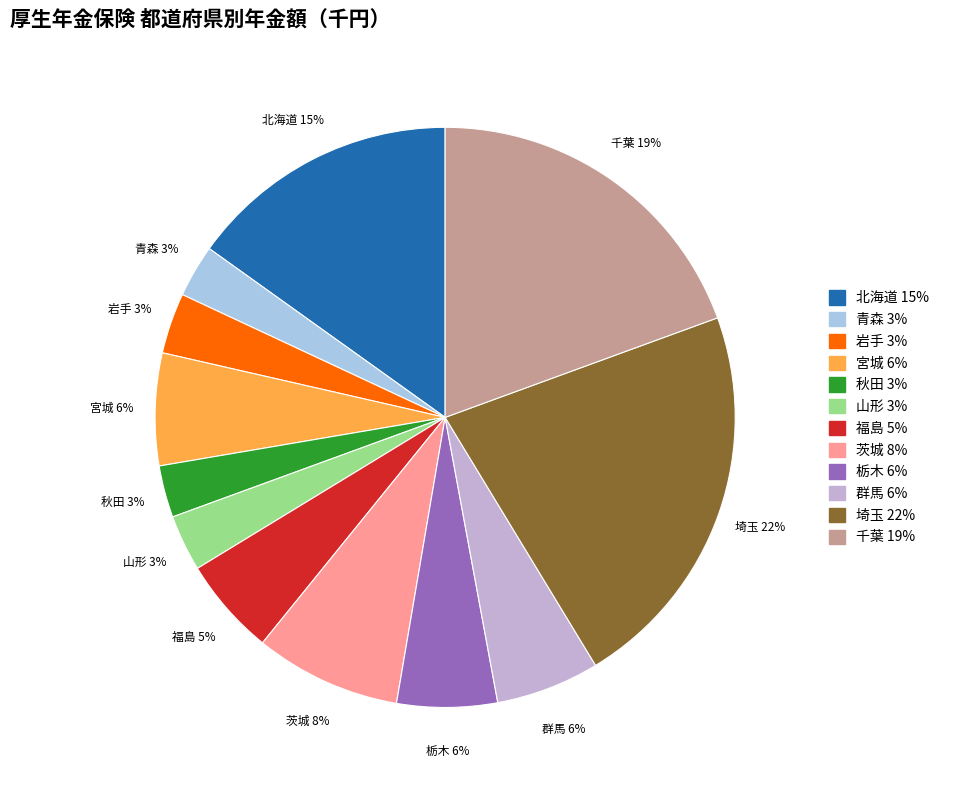

What percentage is the 岩手 slice, to the nearest percent?

3%